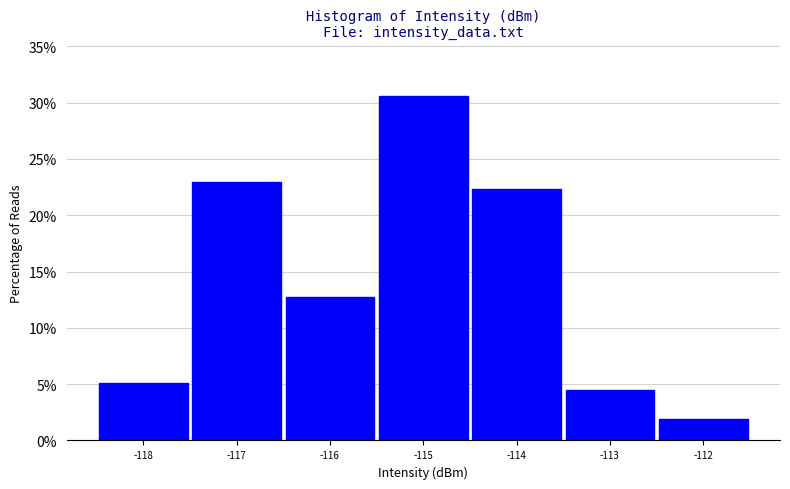

Over which range of the x-axis is the bar tallest?

-115.5 to -114.5